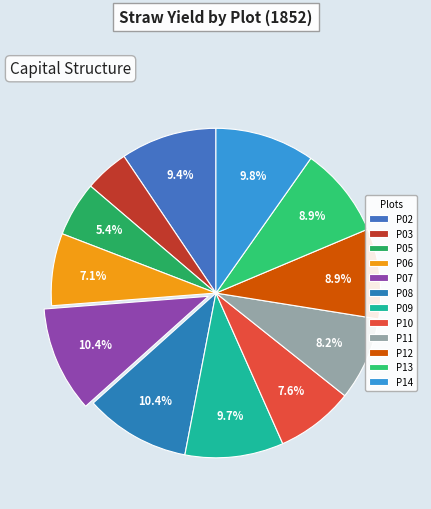

To the nearest percent, what is the difference between the largest and smallest slice percentages?

6%